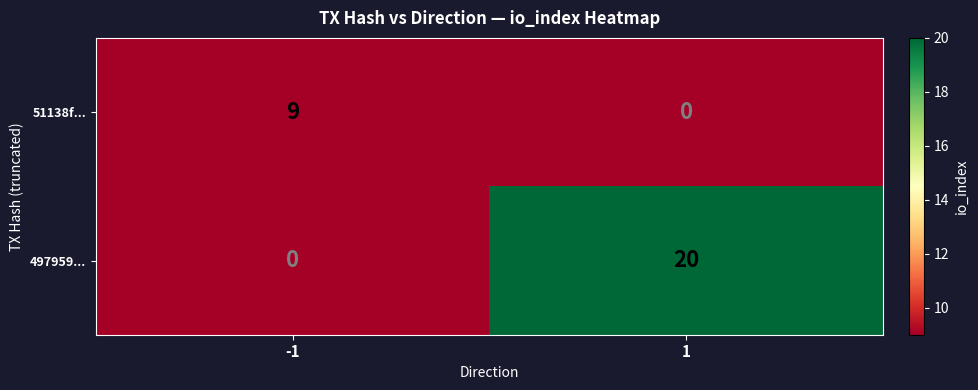

At which category is the sum across all series the highest?

1